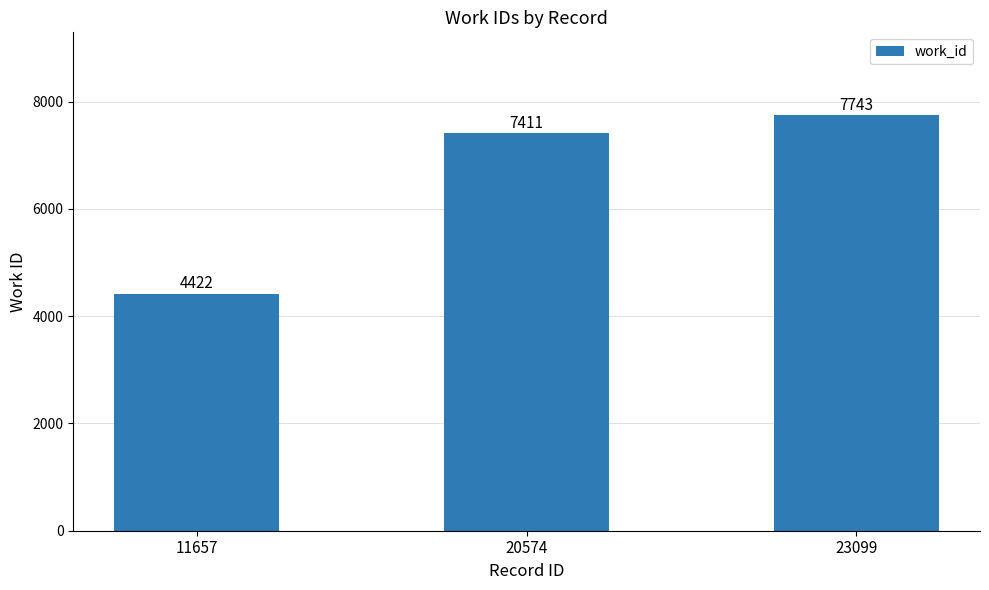

The value at 23099 is 12296. True or false?

False